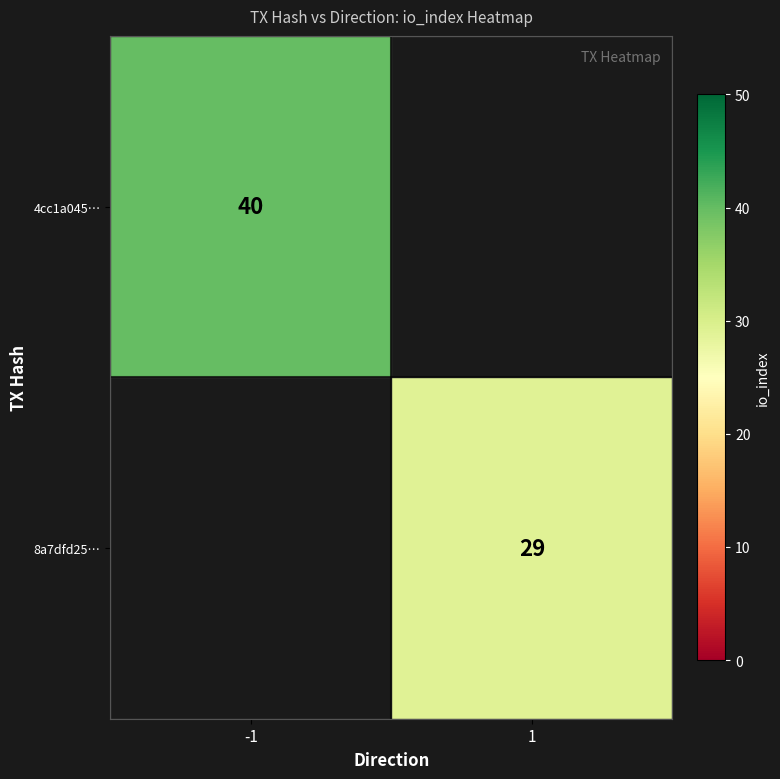

Which has a higher value, 1 or -1?

-1